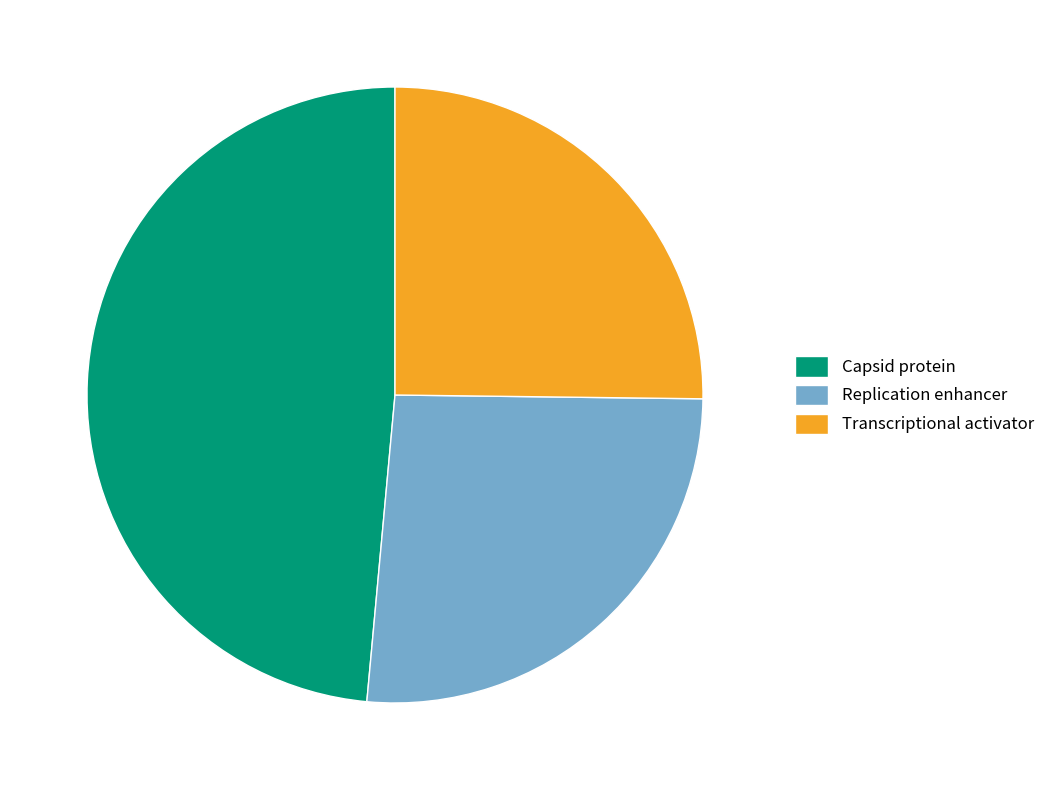

Which slice is the smallest?

Transcriptional activator